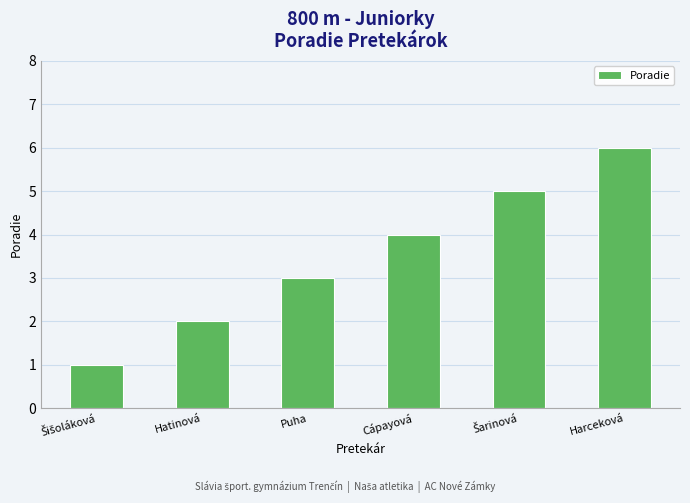

How many data points does each series have?

6